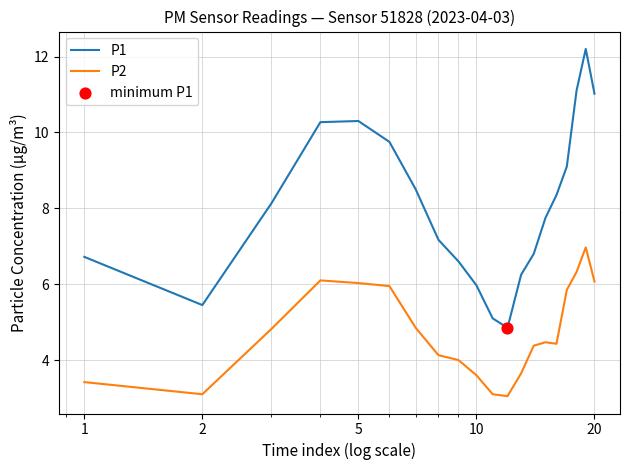

Which series has the widest spread of values?

P1